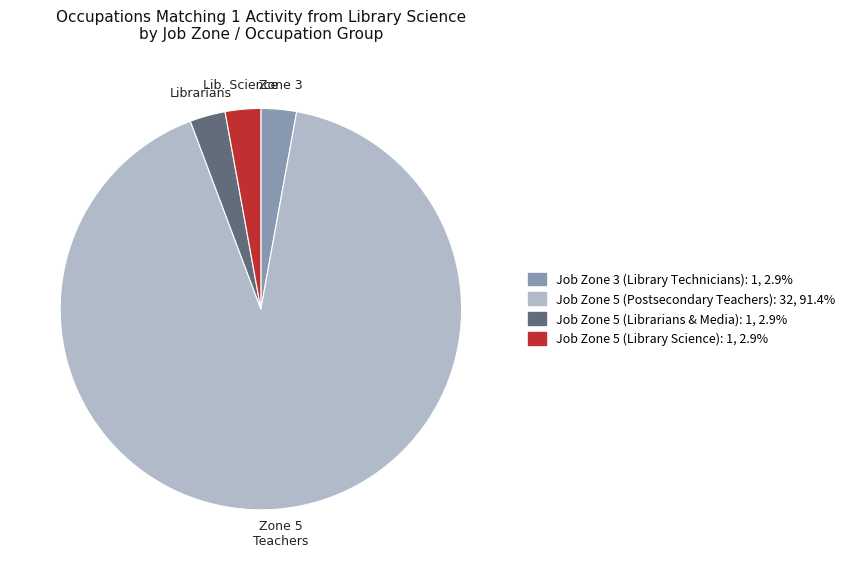

Is there a majority slice in this chart?

Yes